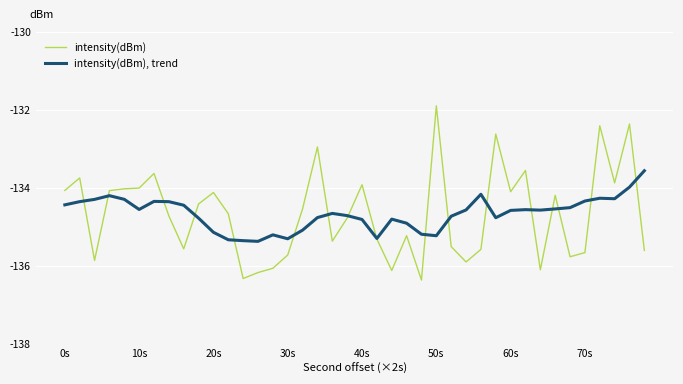

How many series are shown in this chart?

2